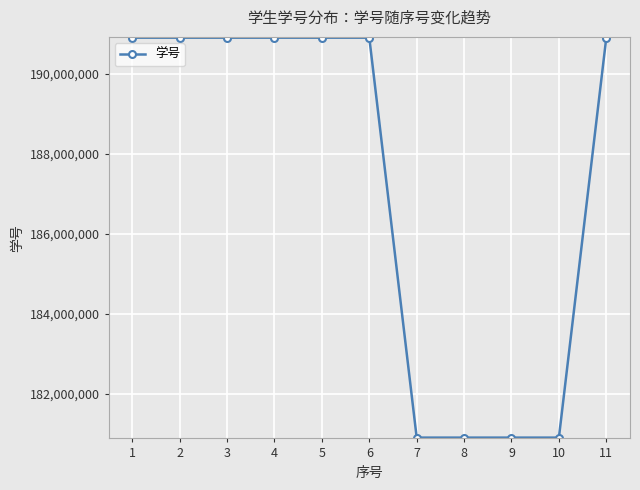

What is the change in value from 2 to 7?

-9999970